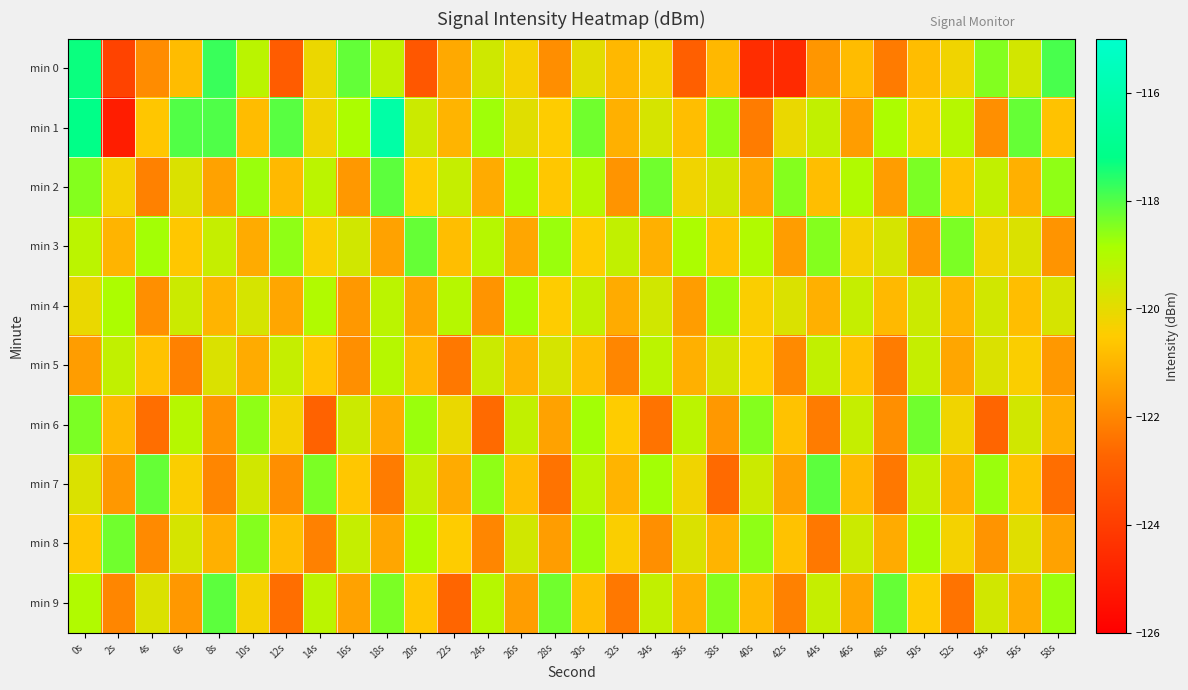

Which label corresponds to the largest value in the chart?

18s